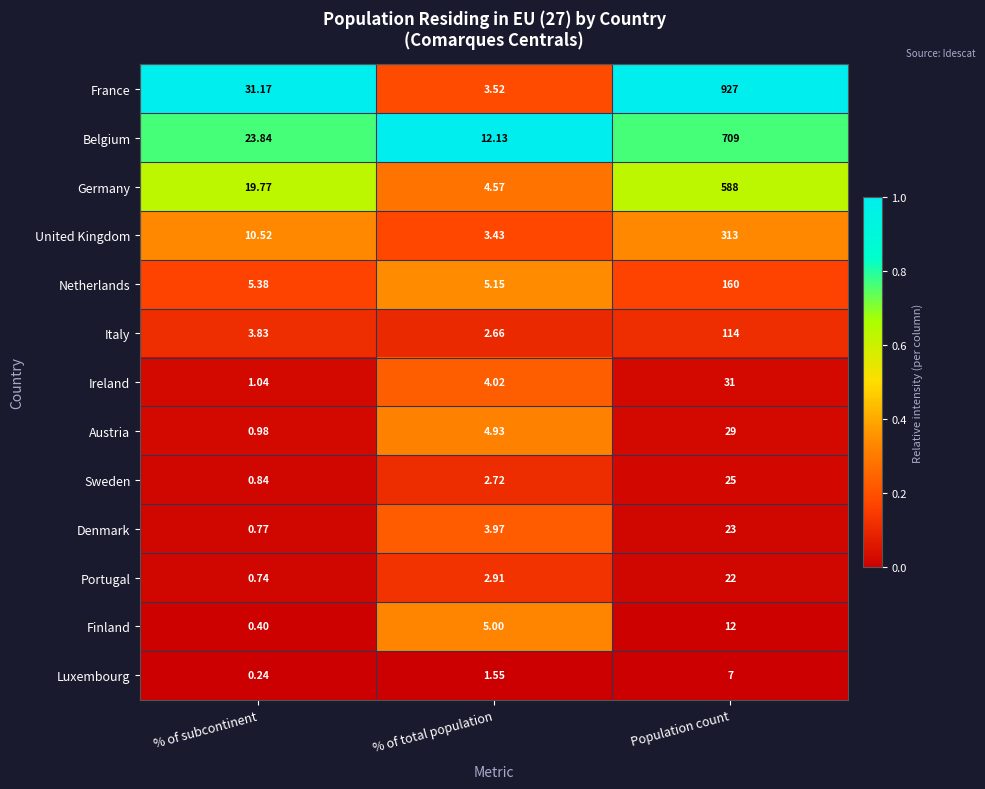

At which label is Ireland closest to 16?

% of total population